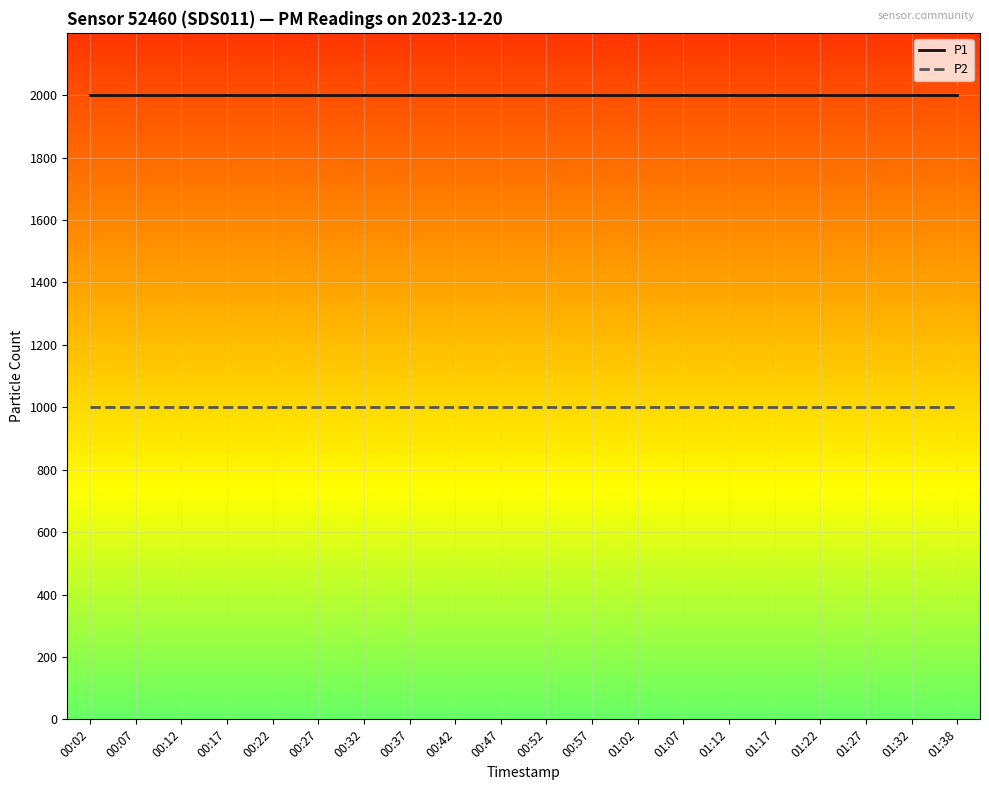

What is the sum of all P2 values?

19998.0